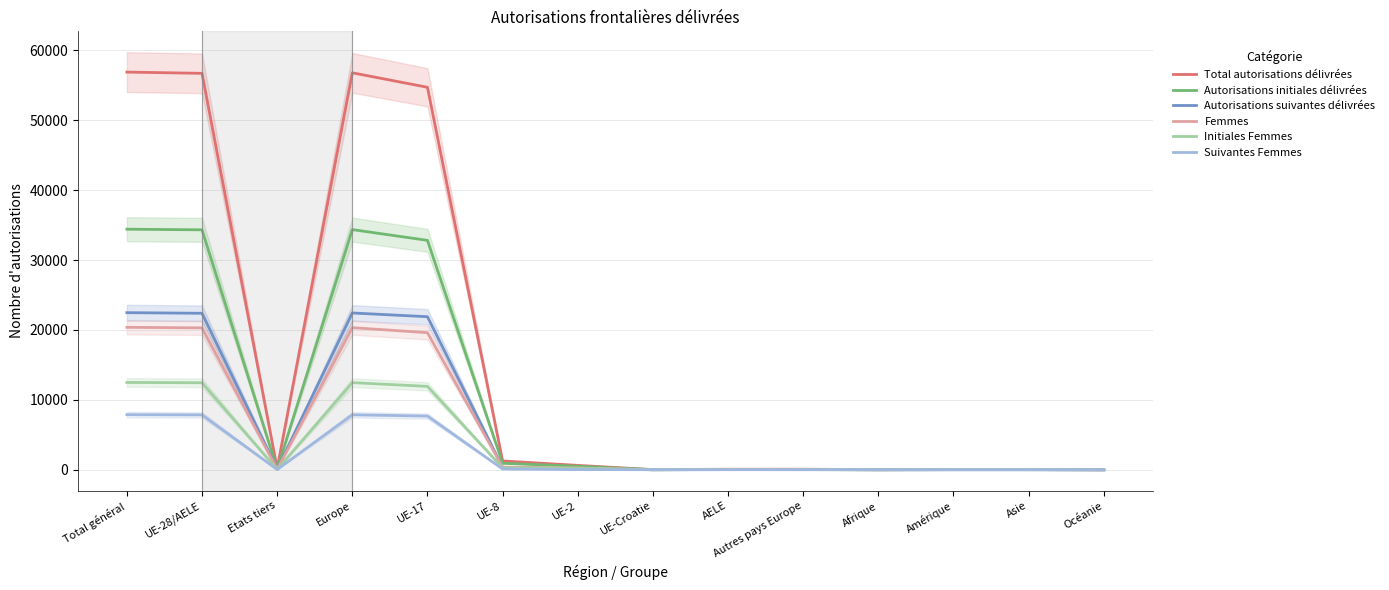

Reading right to left, what are all the values shown in this chart?

Total autorisations délivrées: 4	36	44	17	77	77	25	628	1266	54728	56801	178	56724	56902
Autorisations initiales délivrées: 2	21	24	10	33	53	11	511	929	32828	34365	90	34332	34422
Autorisations suivantes délivrées: 2	15	20	7	44	24	14	117	337	21900	22436	88	22392	22480
Femmes: 1	23	18	6	31	39	10	256	382	19617	20335	79	20304	20383
Initiales Femmes: 1	12	12	2	16	28	3	220	267	11933	12467	43	12451	12494
Suivantes Femmes: 0	11	6	4	15	11	7	36	115	7684	7868	36	7853	7889